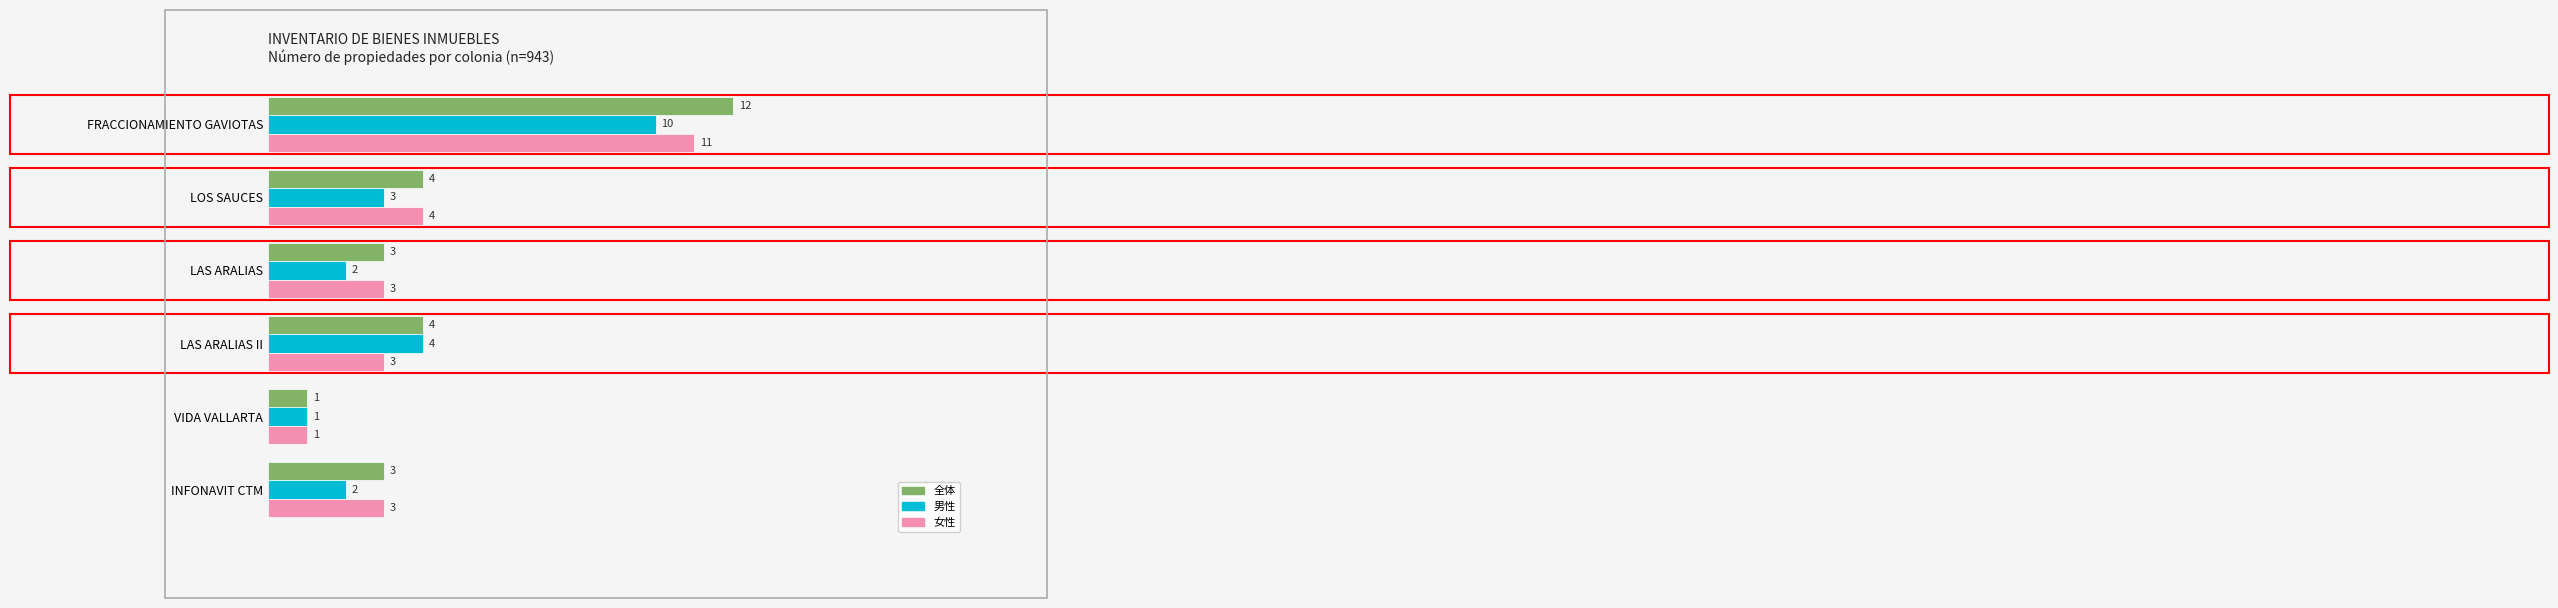

How many categories are shown in the chart?

6